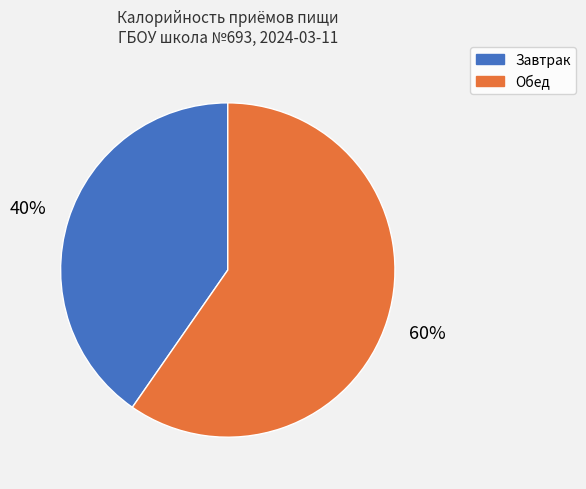

How many slices are in this pie chart?

2